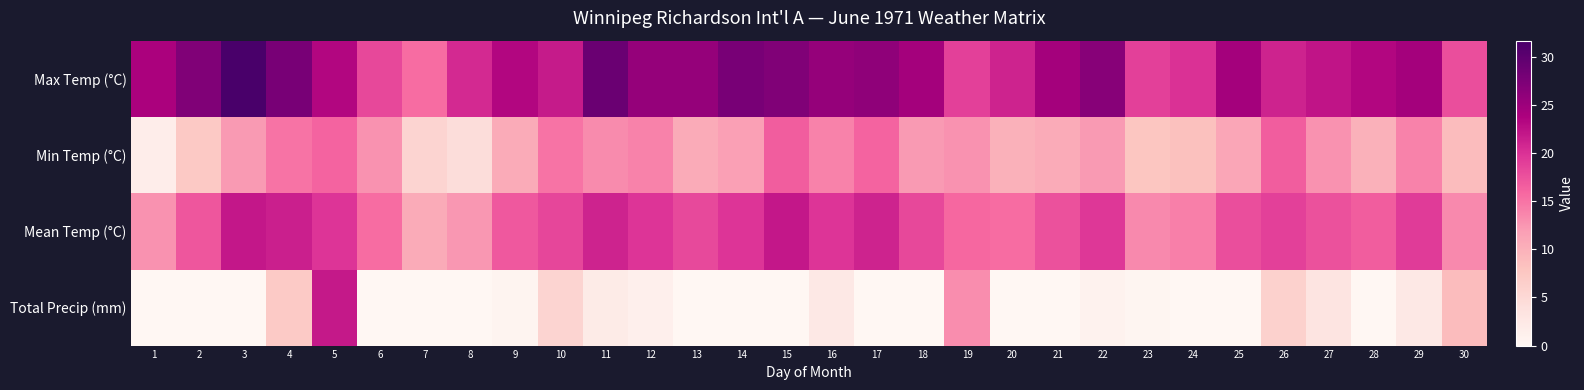

At 24, list the series in order from largest to smallest.

Max Temp (°C), Mean Temp (°C), Min Temp (°C), Total Precip (mm)